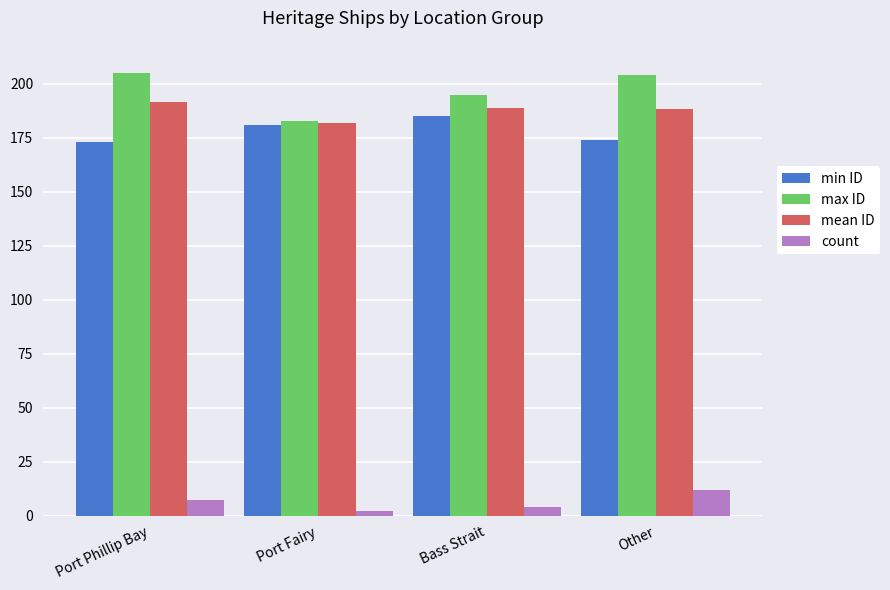

The count series shows 7.0 at Port Phillip Bay. True or false?

True